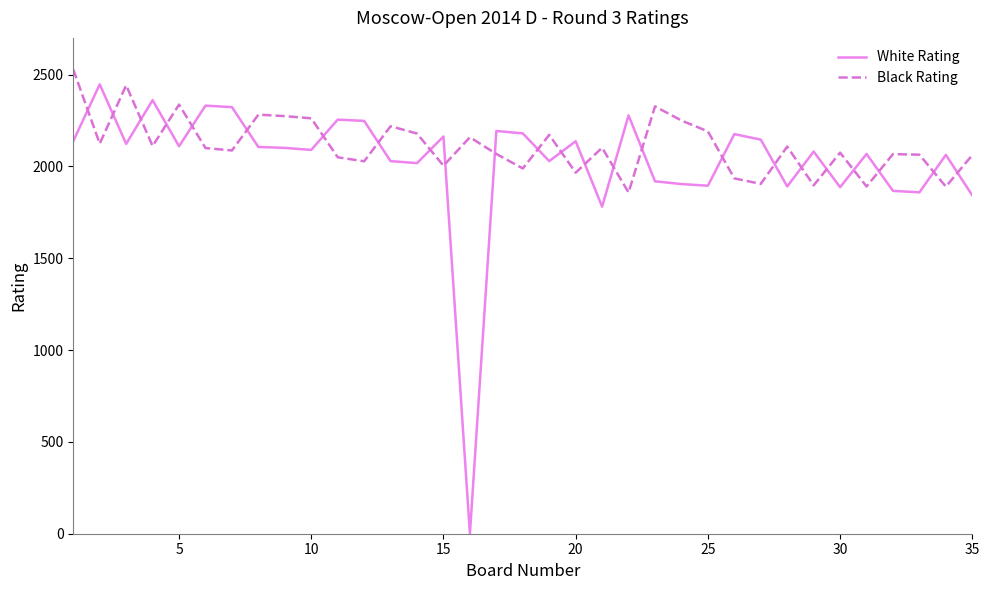

What is the difference between the maximum and minimum values in the Black Rating series?

670